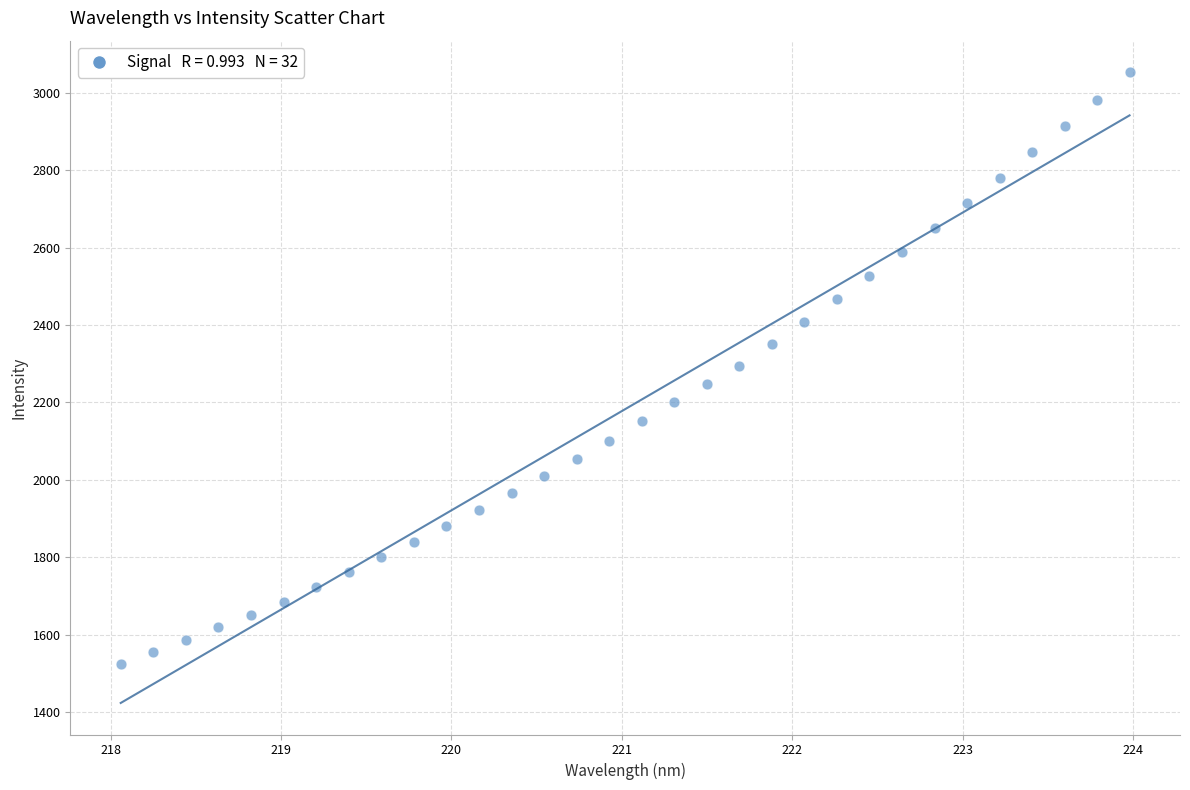

What is the range of Y values (max minus min)?

1529.4